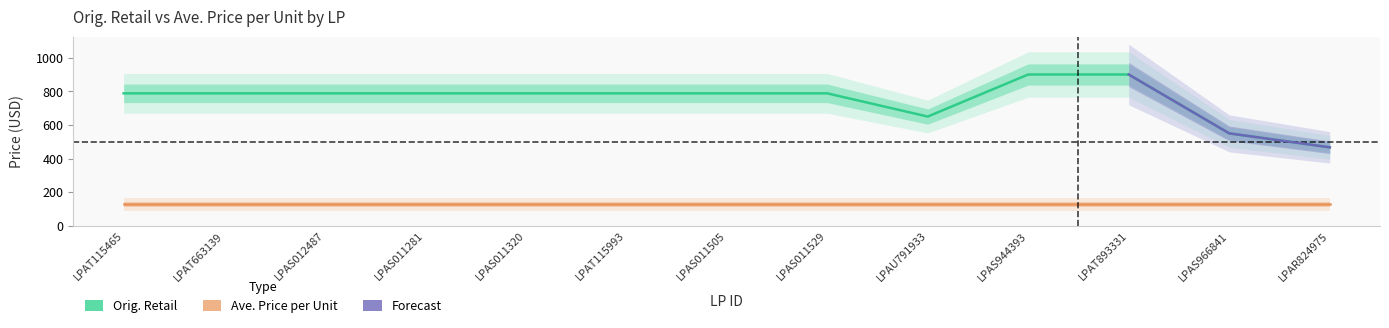

True or false: the data shows 1150.6 at LPAS011320.

False